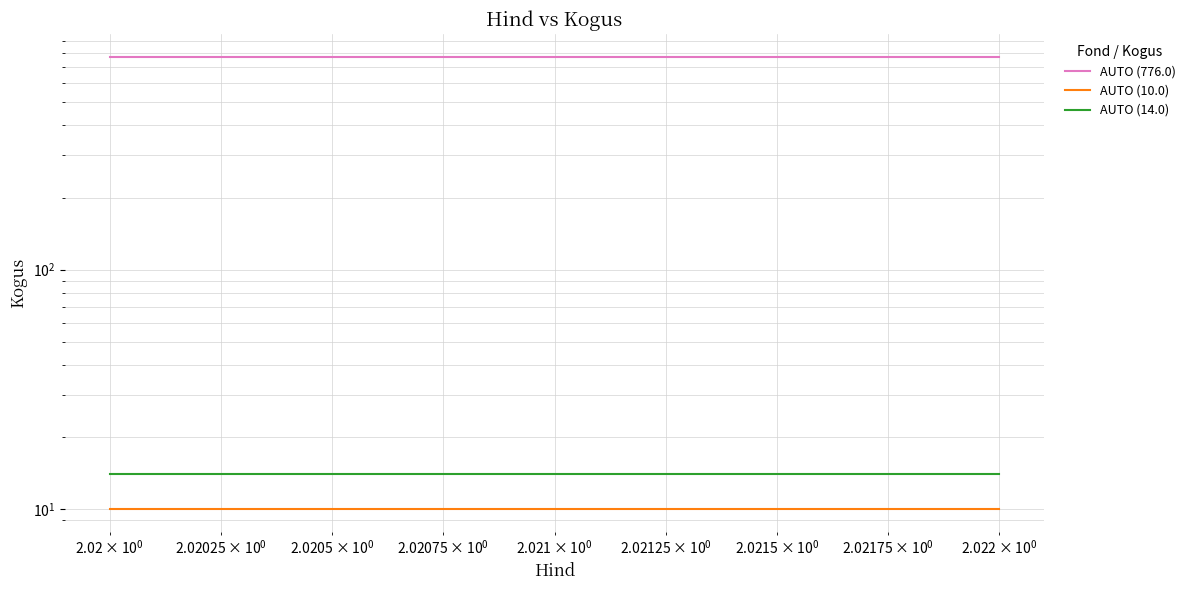

The AUTO (14.0) series shows 14 at $\mathdefault{10^{0}}$. True or false?

True